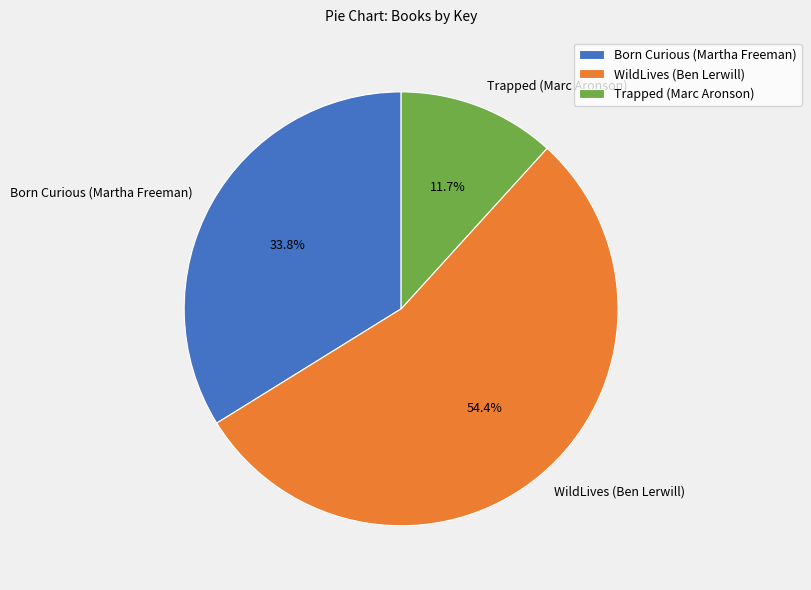

What percentage is the Born Curious (Martha Freeman) slice, to the nearest percent?

34%